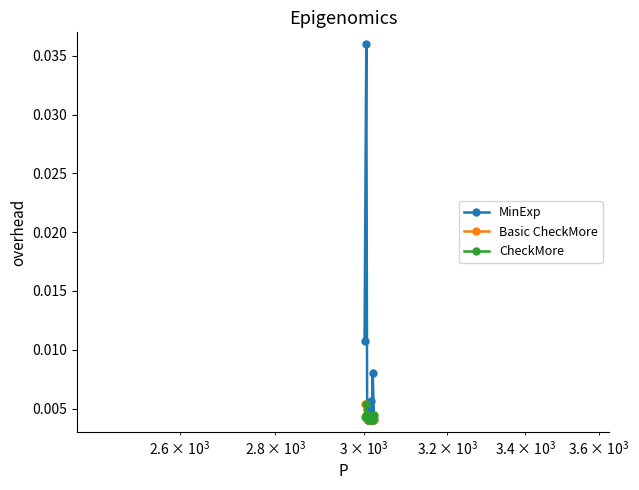

What are all the series names shown in the legend?

MinExp, Basic CheckMore, CheckMore